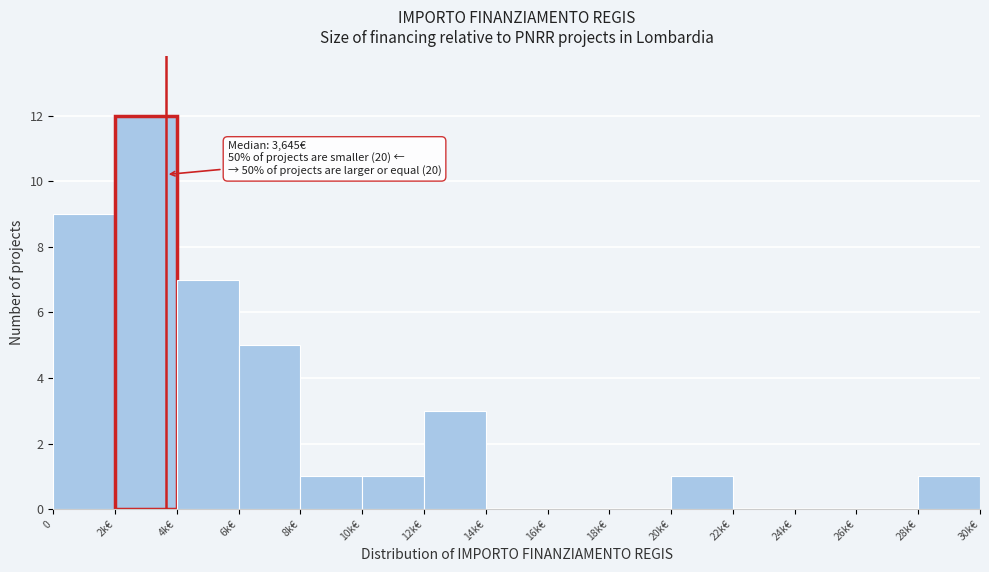

Reading right to left, transcribe all the data shown in this chart.

28k€=1	26k€=0	24k€=0	22k€=0	20k€=1	18k€=0	16k€=0	14k€=0	12k€=3	10k€=1	8k€=1	6k€=5	4k€=7	2k€=12	0=9